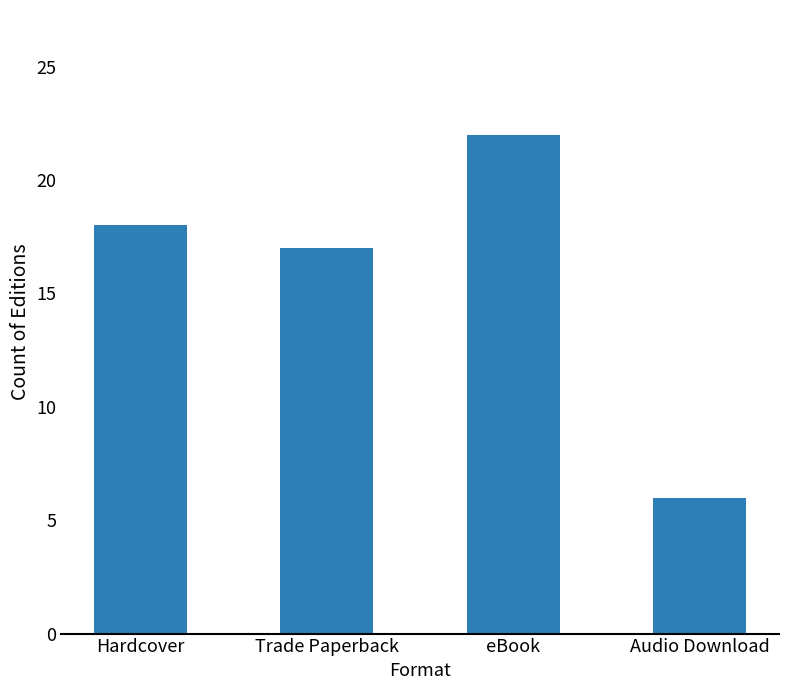

Rank the categories by value from highest to lowest.

eBook, Hardcover, Trade Paperback, Audio Download